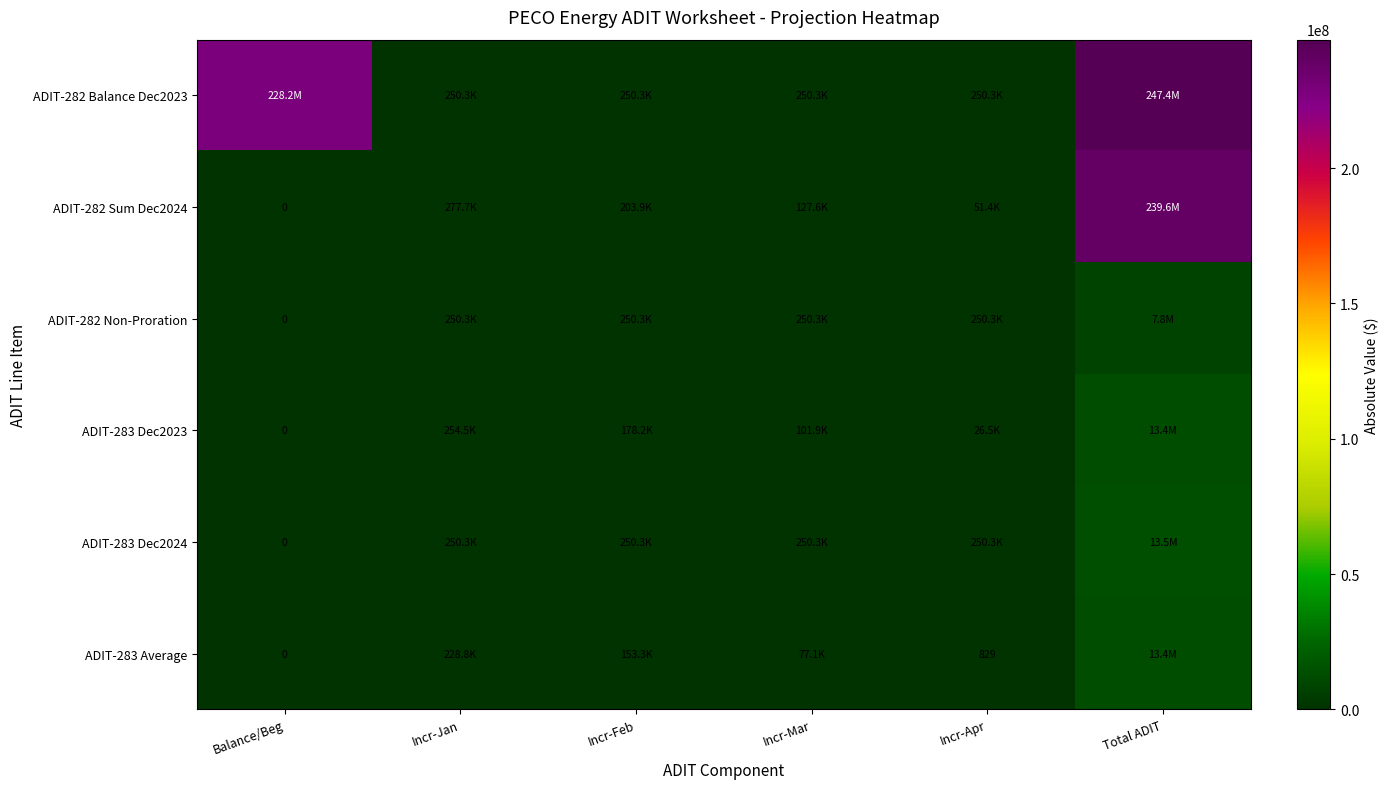

Is it true that ADIT-283 Average equals 95160.0 at Incr-Feb?

False